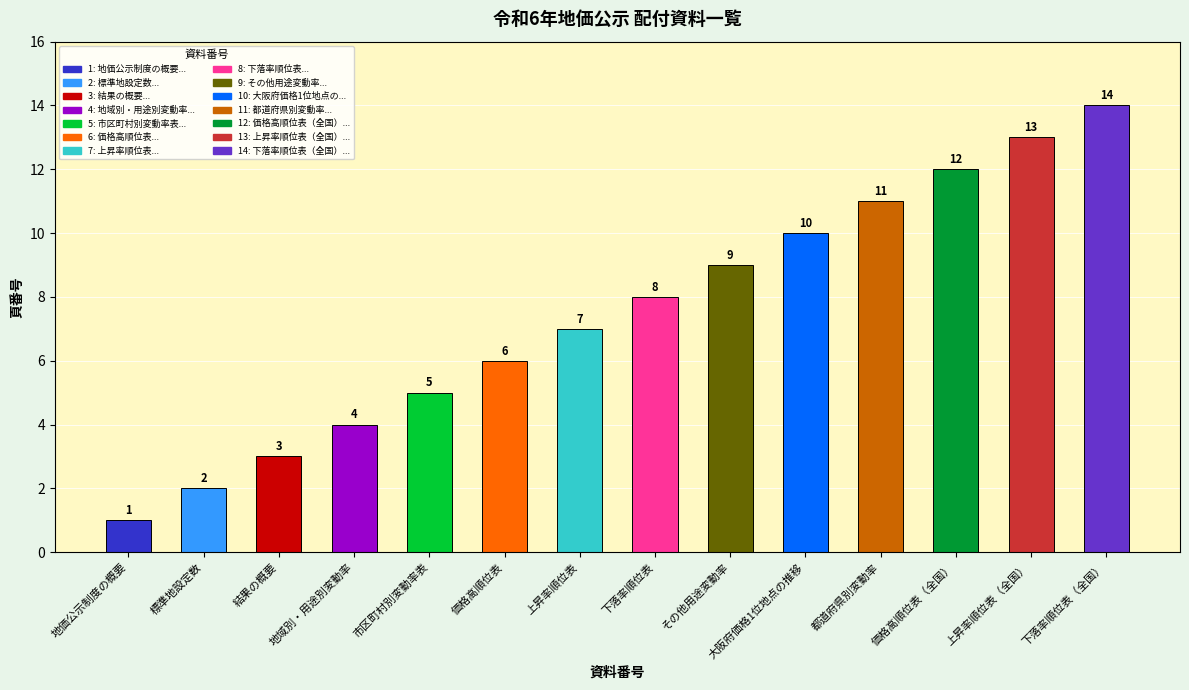

How many values are below 8?

7